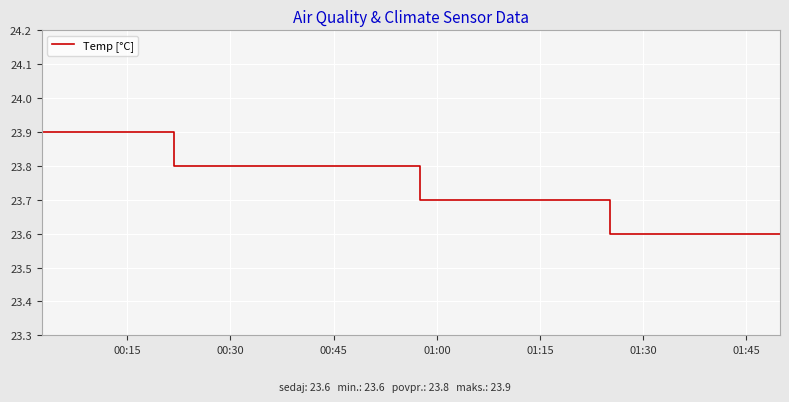

What is the difference between the maximum and minimum values?

0.3